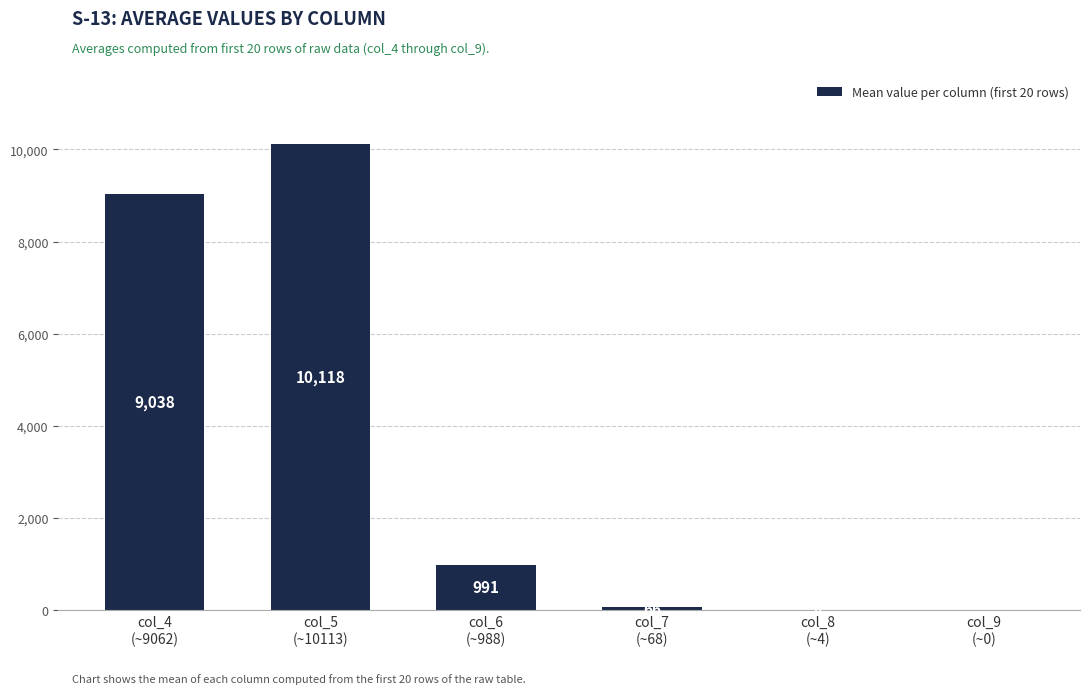

What is the greatest value displayed?

10118